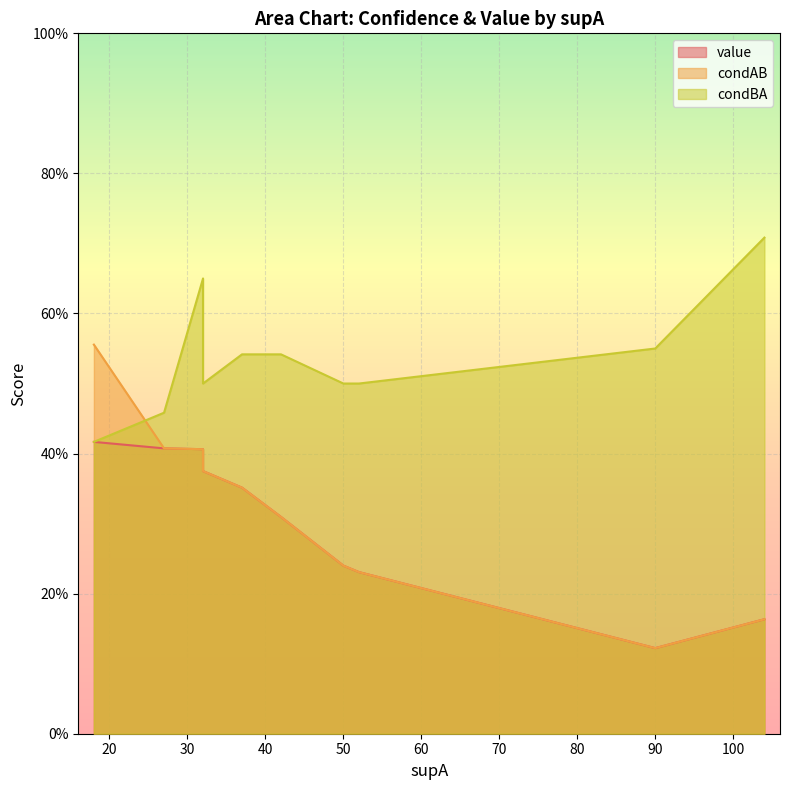

What is the sum of all value values?

3.0